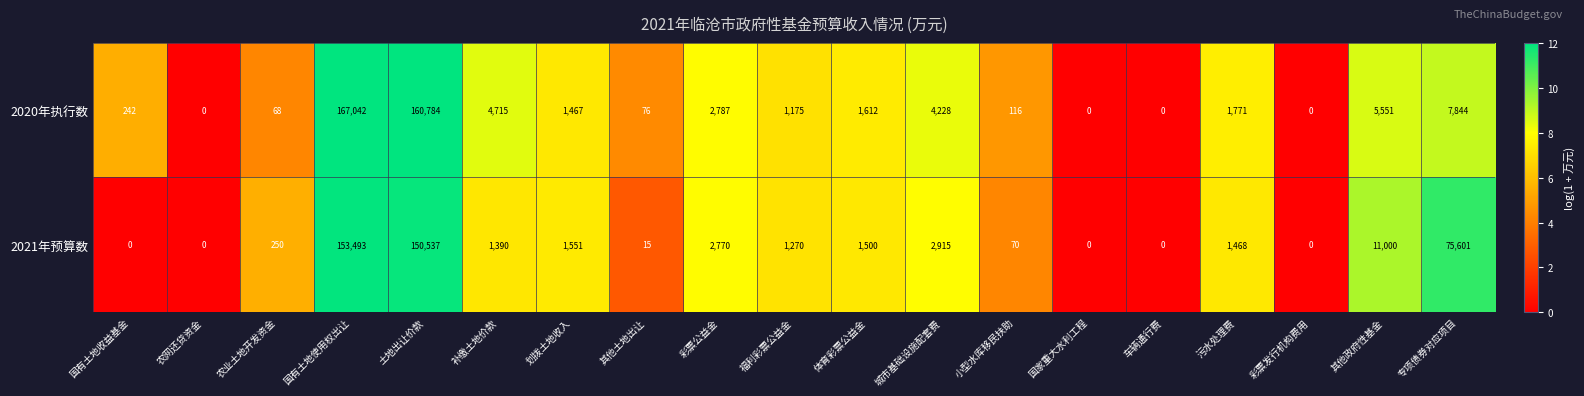

What is the highest value of the 2020年执行数 series?

167042